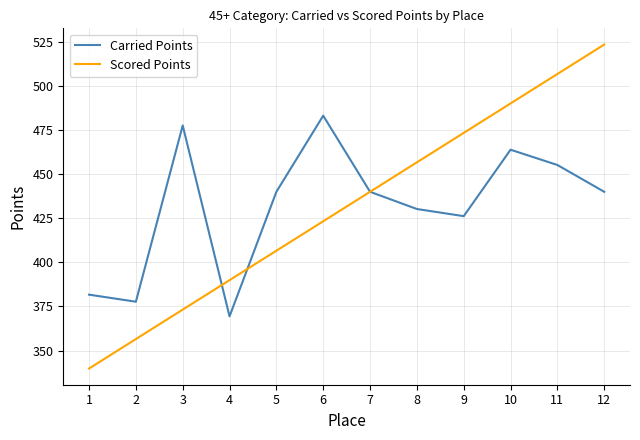

Does the chart display data point markers on the line(s)?

No